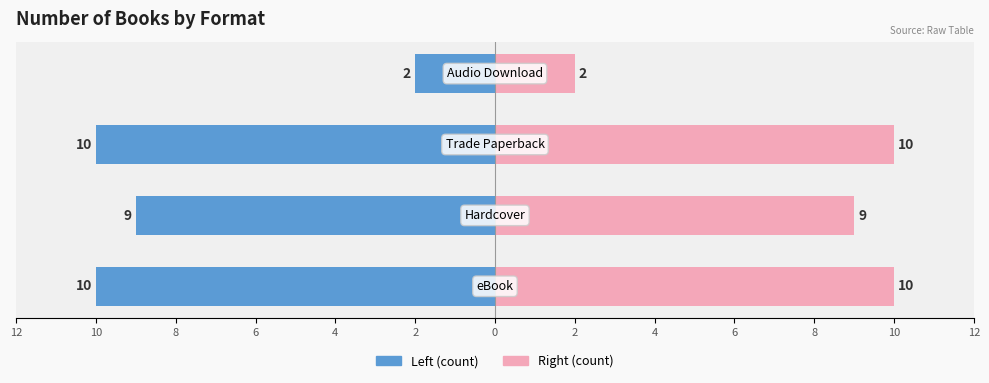

What is the average value of the Count (Right) series?

8